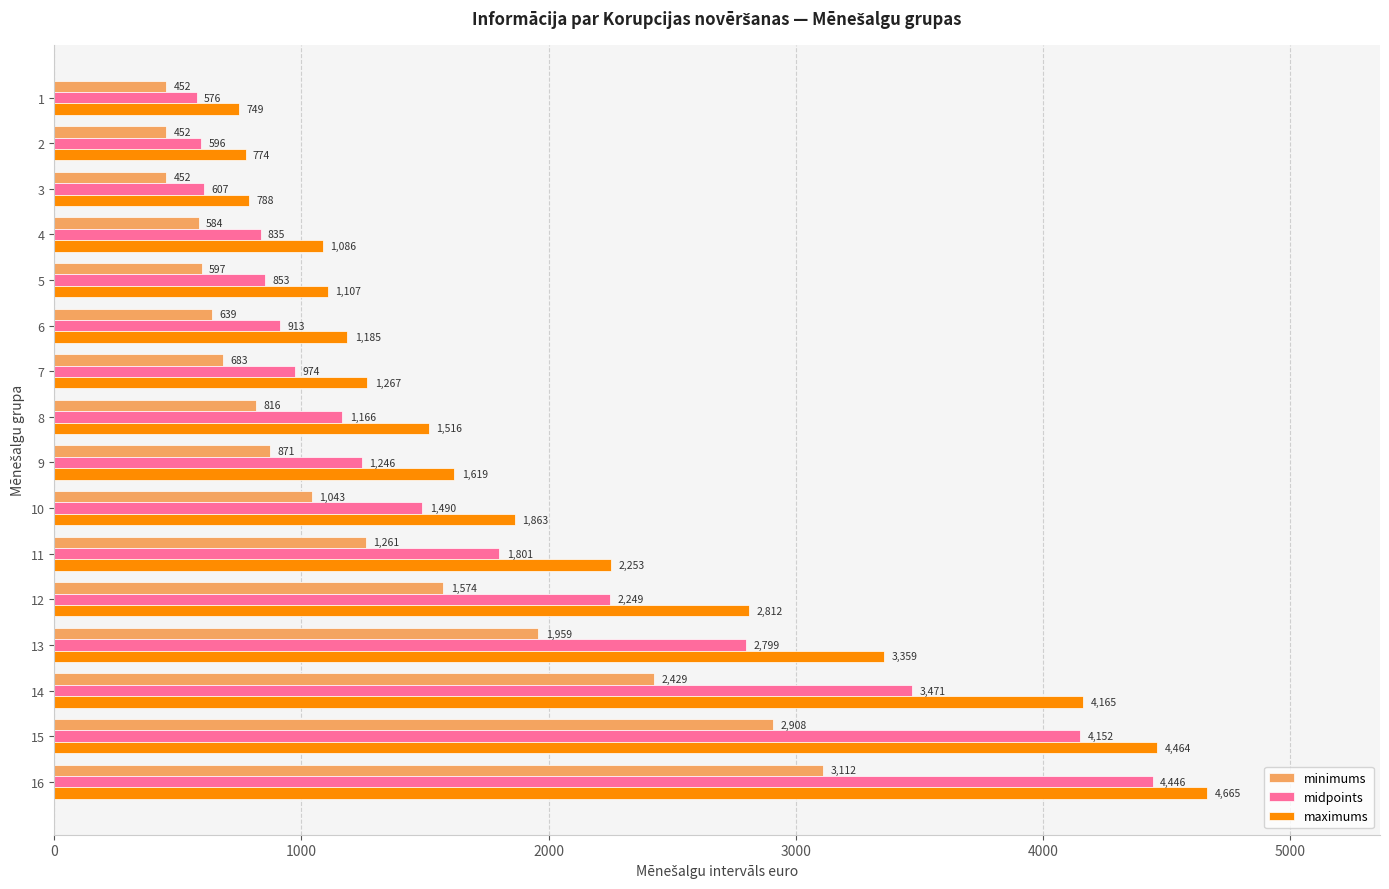

Read the midpoints value at 4.

834.6